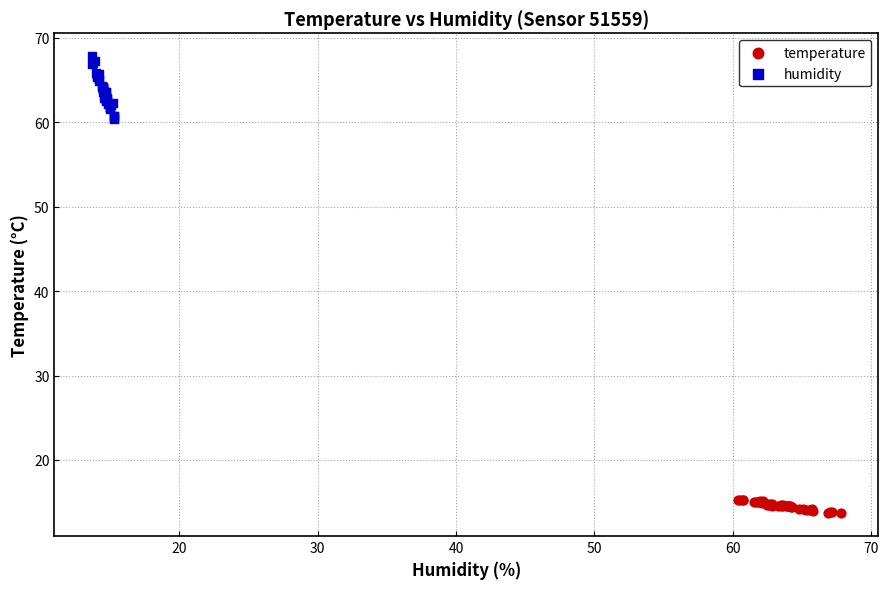

Which series has the widest spread of Y values?

humidity